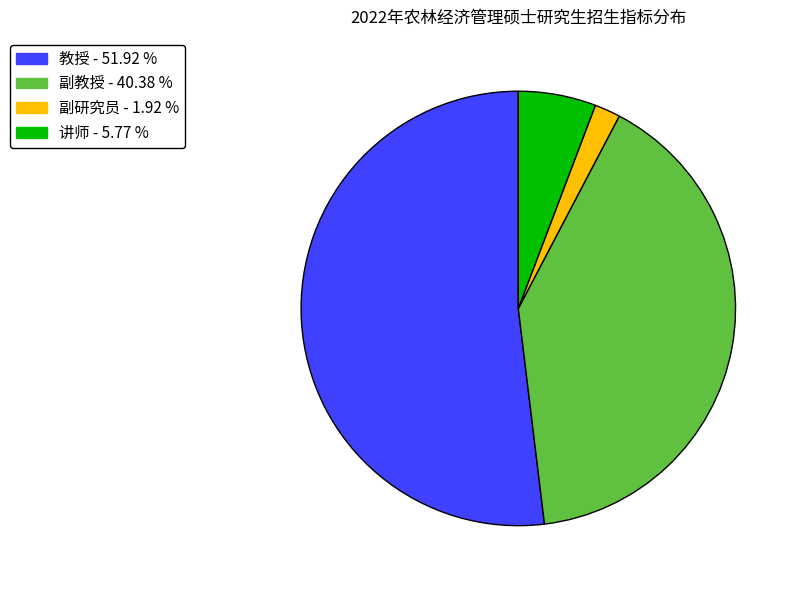

Does any single category account for the majority?

Yes